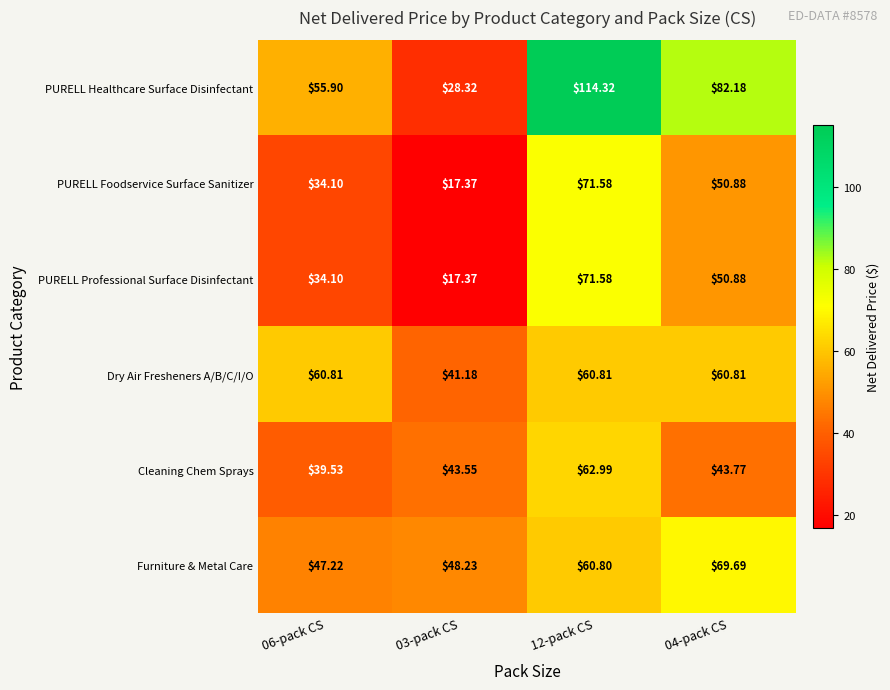

How many distinct data groups are displayed?

6